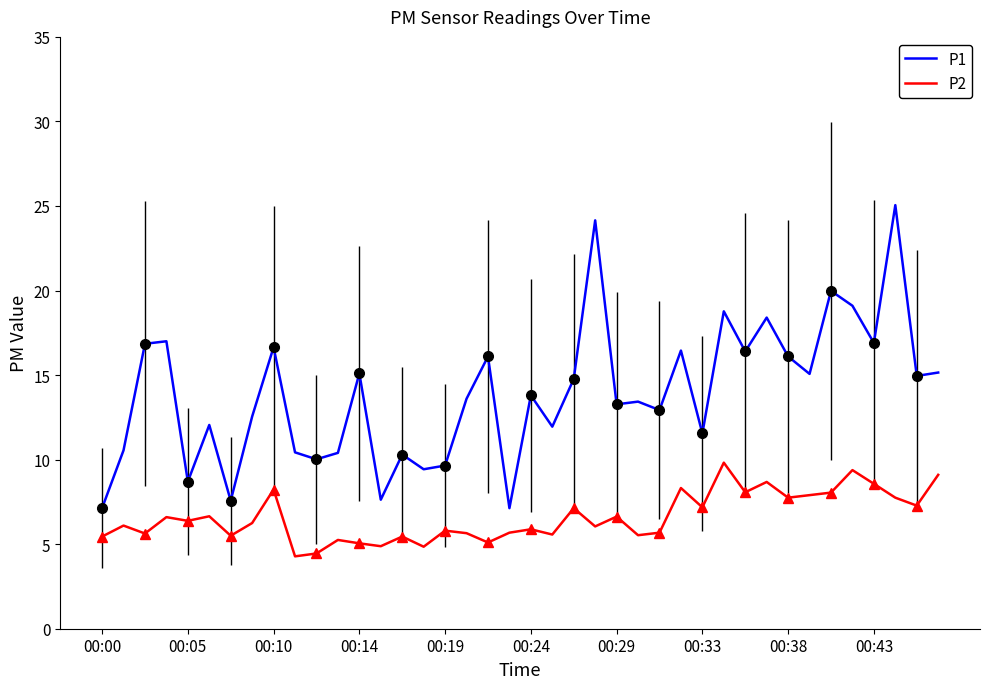

Which series has the widest spread of values?

P1